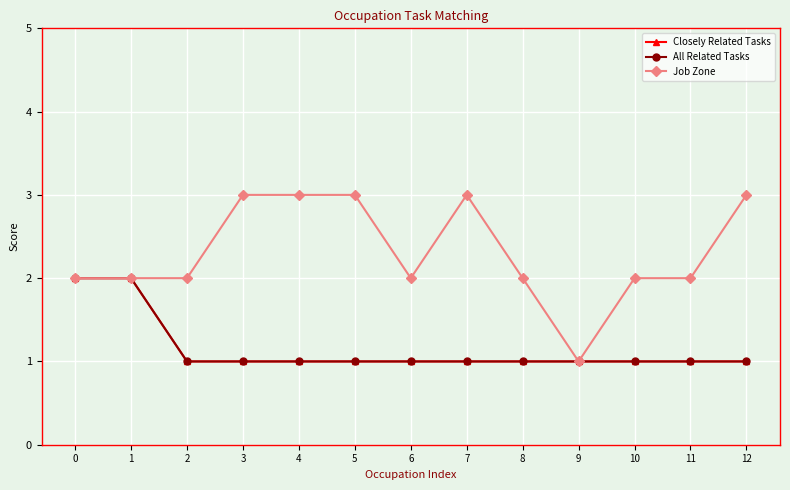

Does the chart have visible grid lines?

Yes